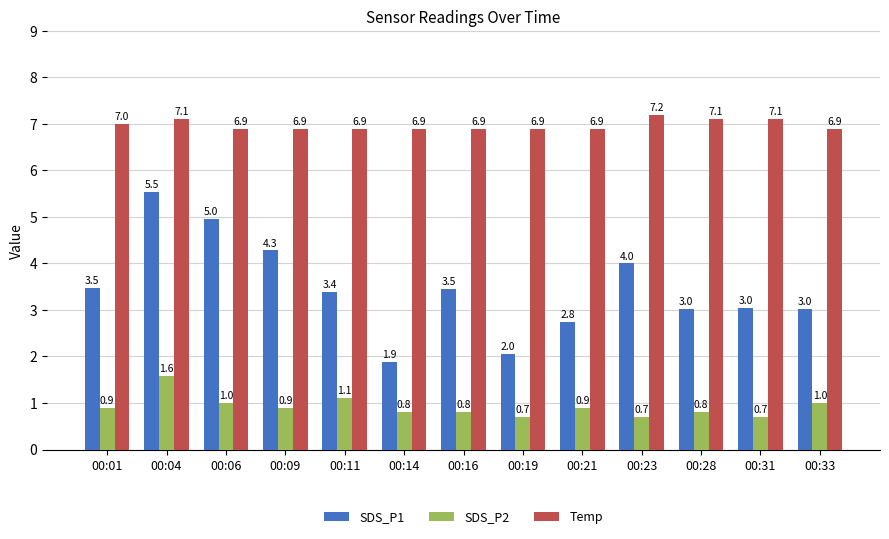

Does the chart contain any negative values?

No